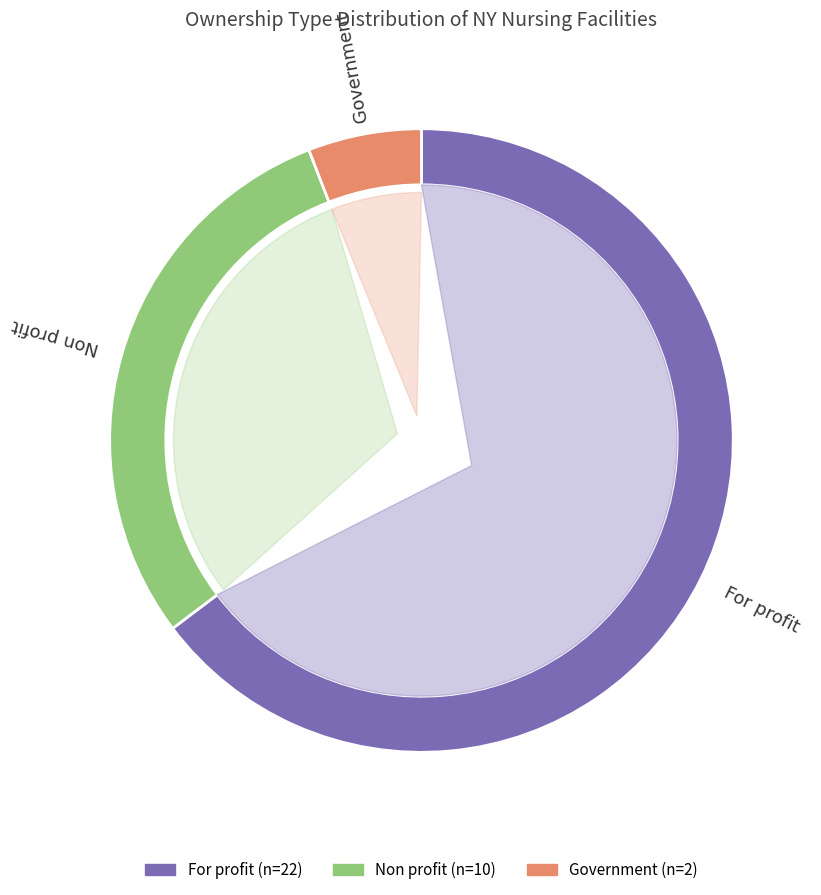

To the nearest percent, what percentage of the pie is Non profit?

29%